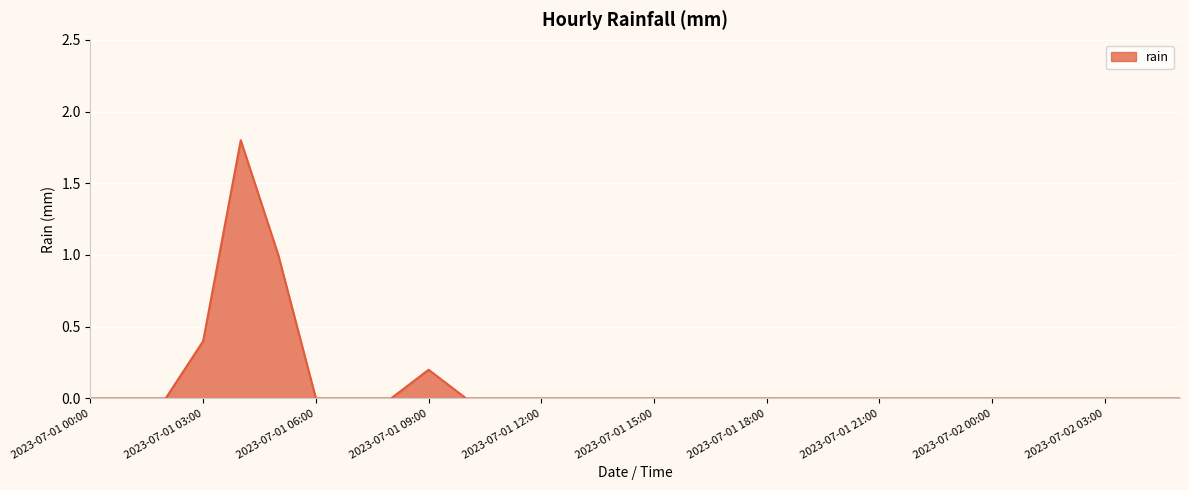

What is the difference between the maximum and minimum values?

1.8